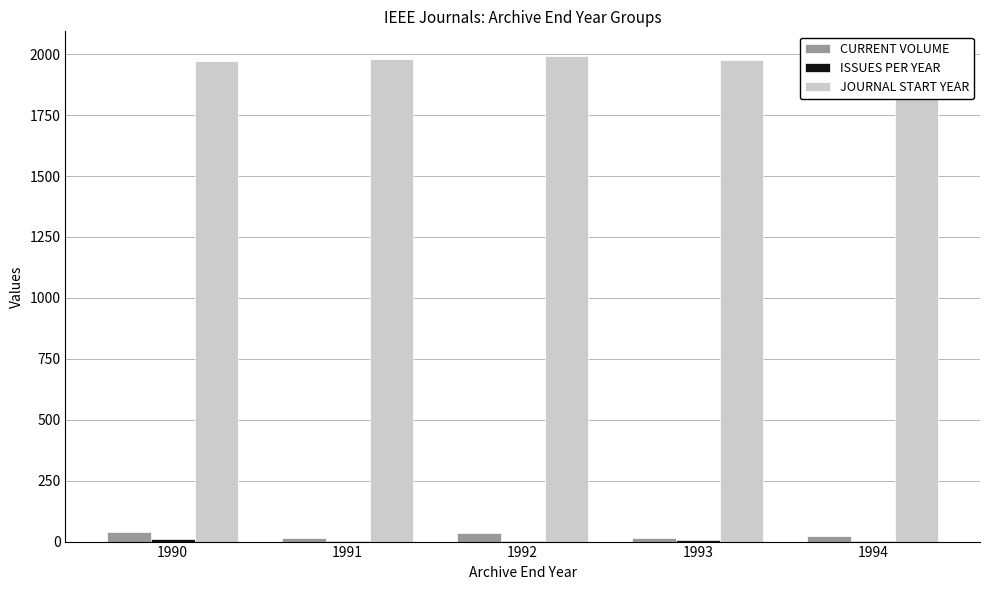

What is the average value of the ISSUES PER YEAR series?

6